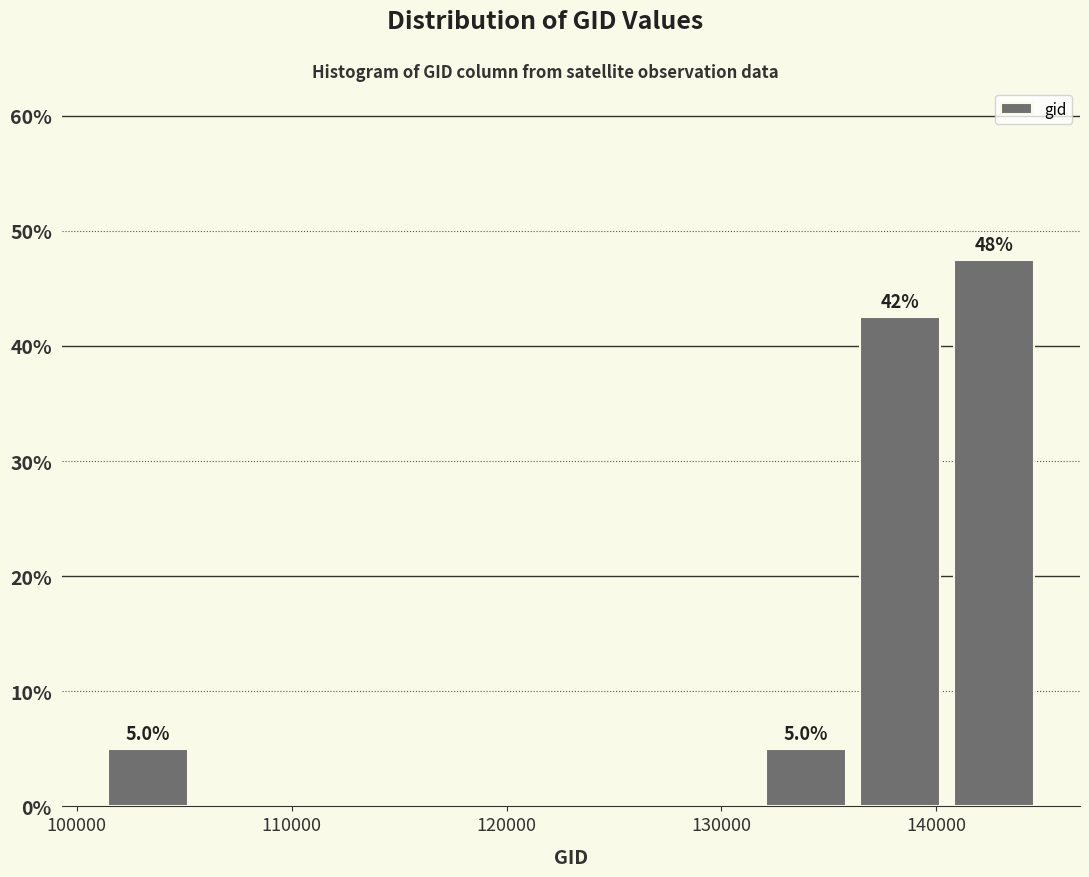

Over which range of the x-axis is the bar tallest?

140000 to 145000